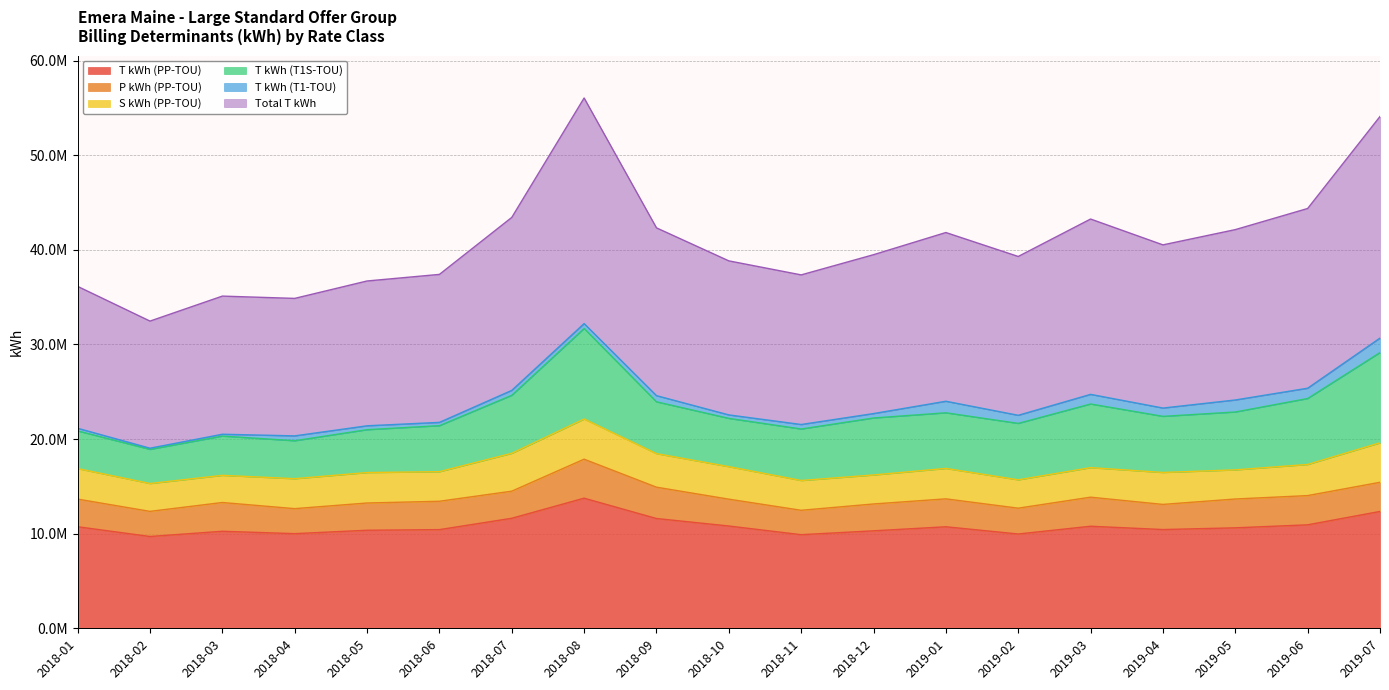

How many values in the S kWh (PP-TOU) series are below 3215546?

9